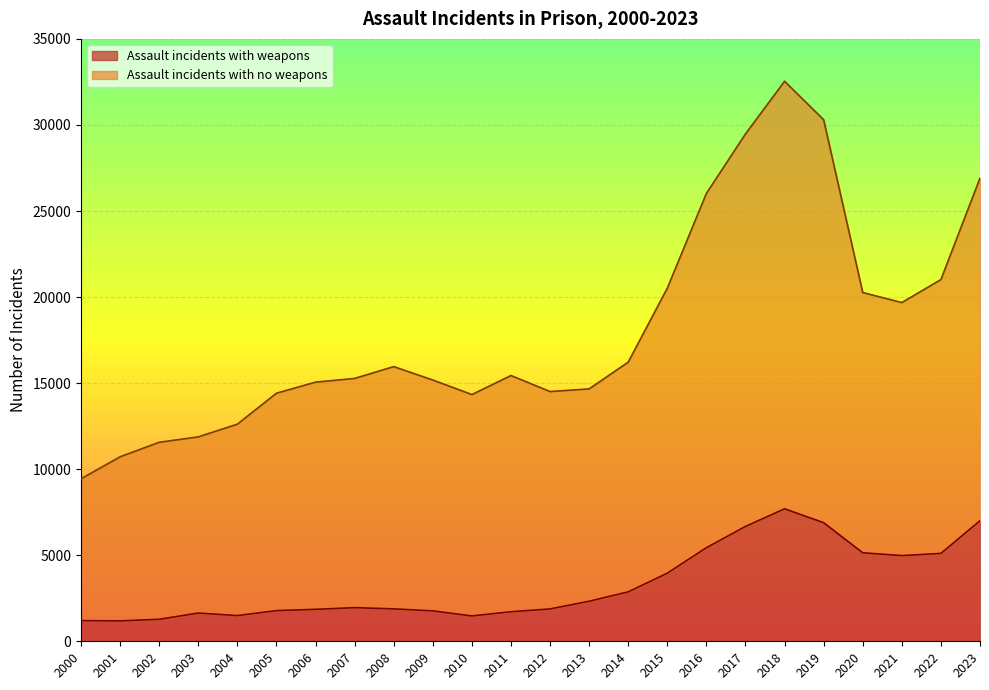

What is the difference between the highest and lowest values at 2019?

23411